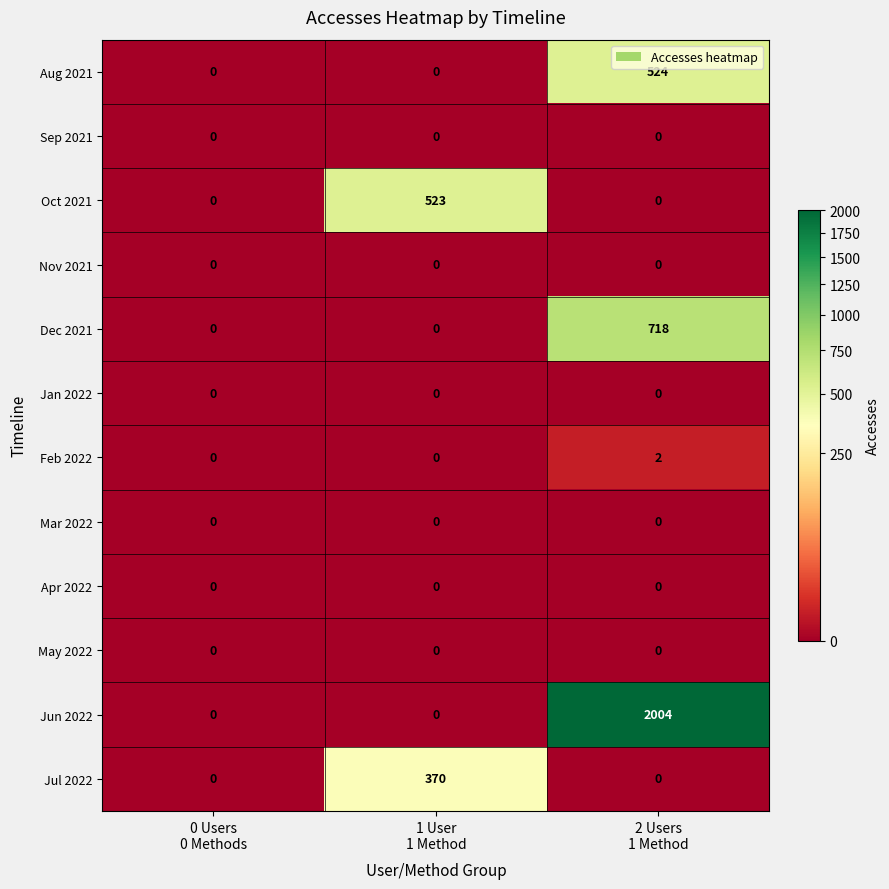

At which category is the sum across all series the highest?

2 Users
1 Method